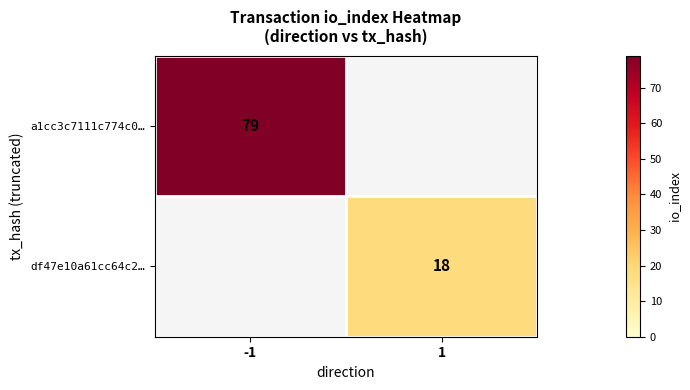

The df47e10a61cc64c2… series shows 18 at 1. True or false?

True